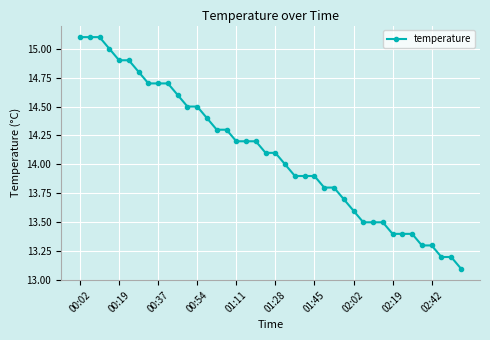

What is the average value?

14.1